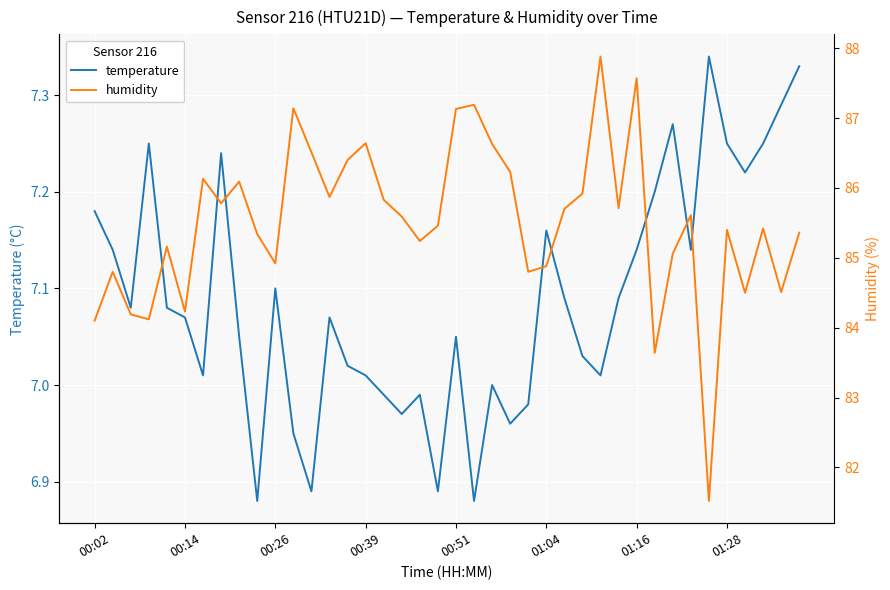

What is the difference between the highest and lowest values at 00:51?

80.1